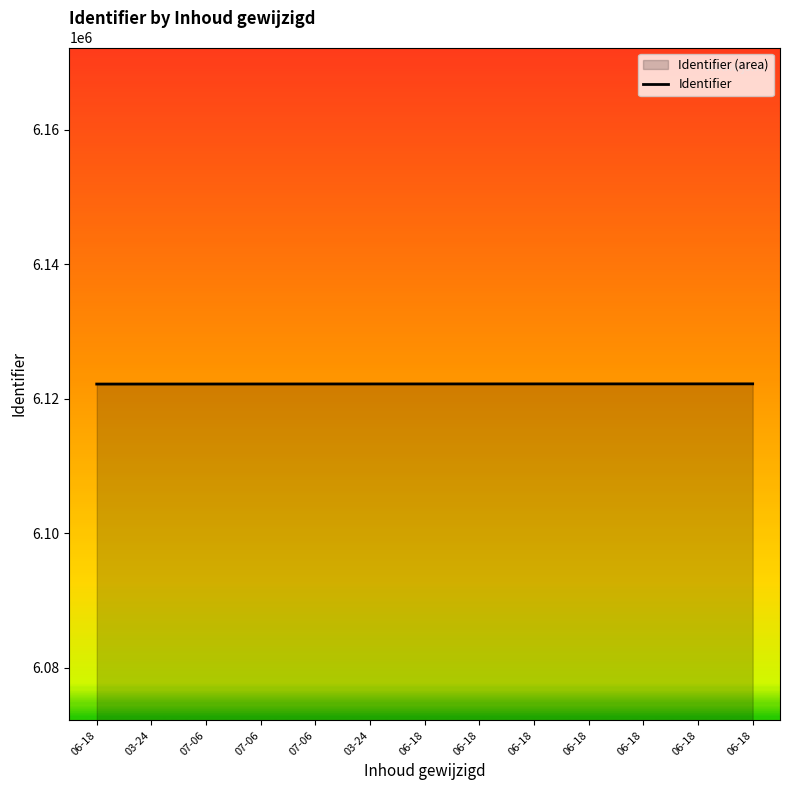

How many lines are shown in the chart?

1